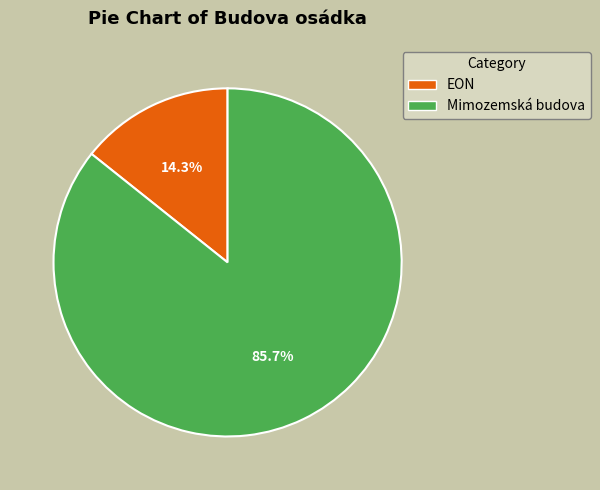

What portion of the pie excludes EON?

85.7%